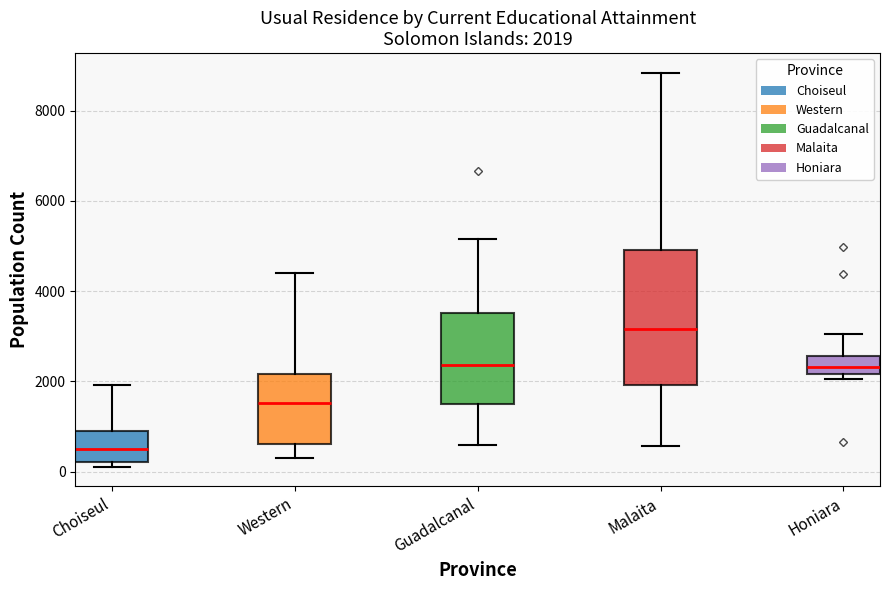

Which box is the tallest, from its lower edge to its upper edge?

Malaita